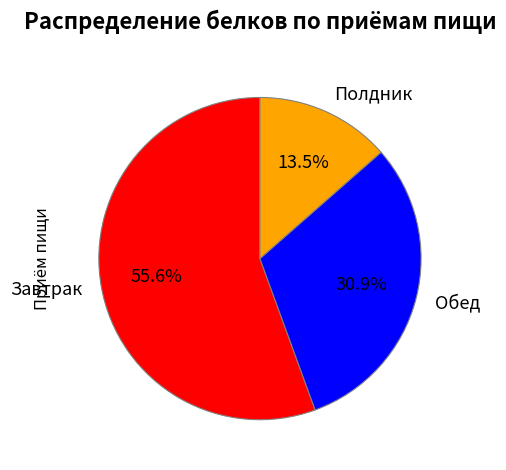

Between Полдник and Завтрак, which is larger?

Завтрак